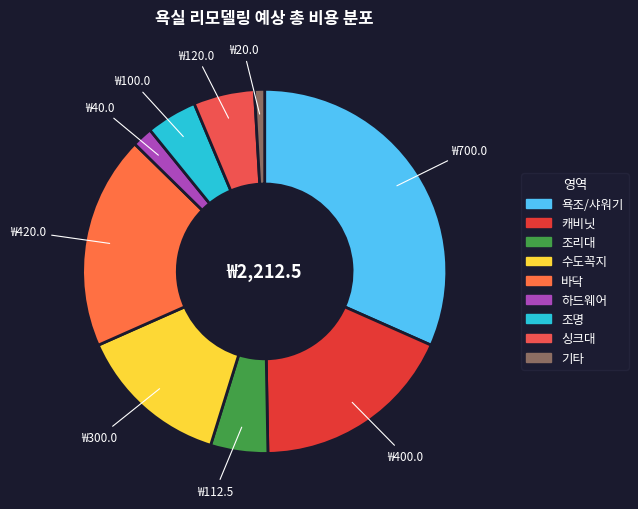

How many segments does this pie chart have?

9